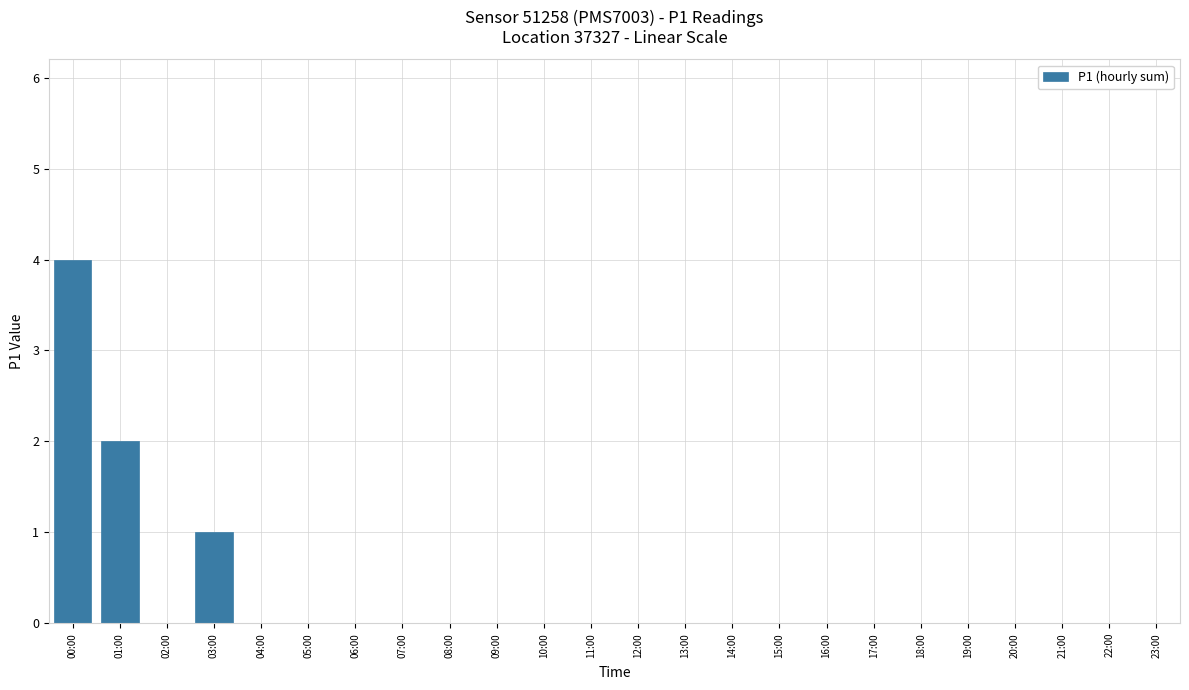

The value at 18:00 is 2. True or false?

False